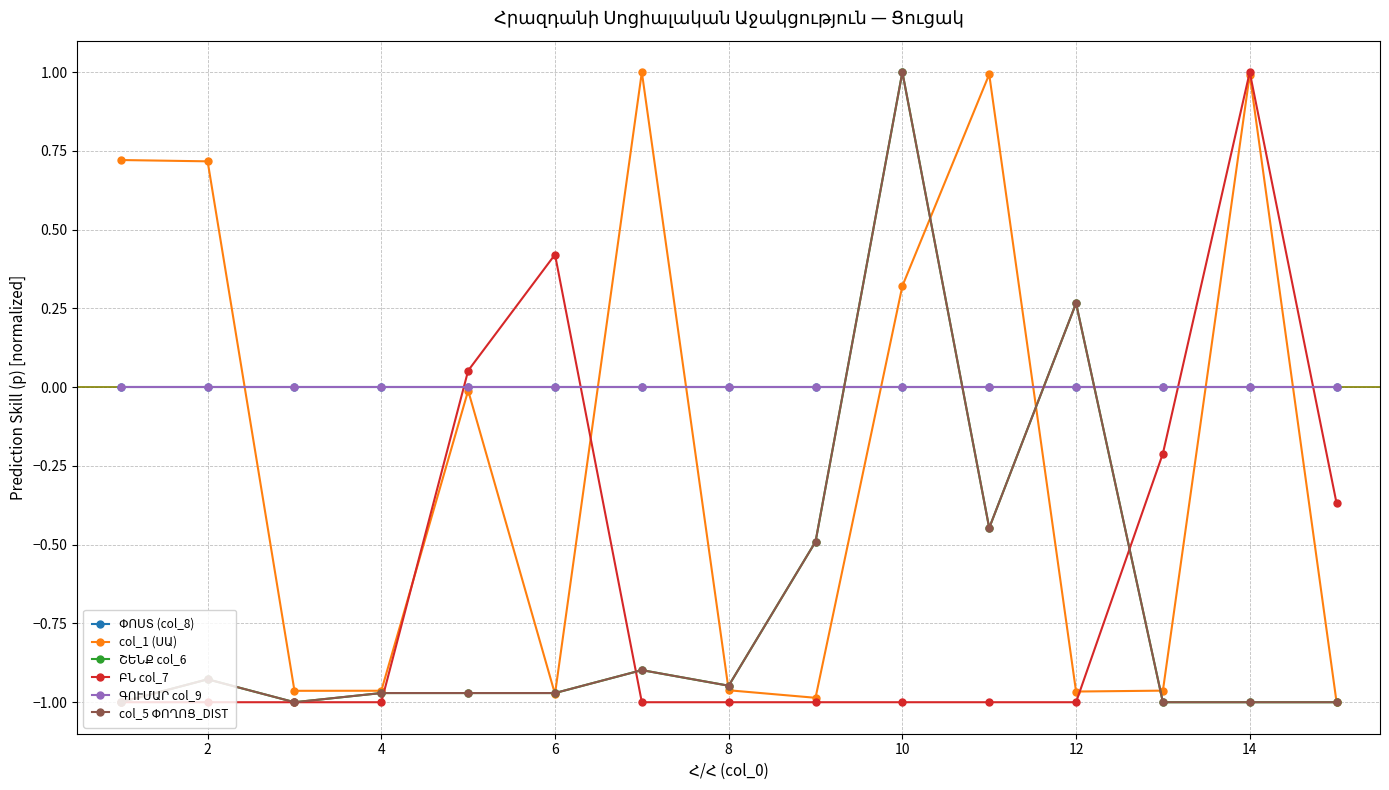

What is the highest value of the ՇԵՆՔ col_6 series?

1.0